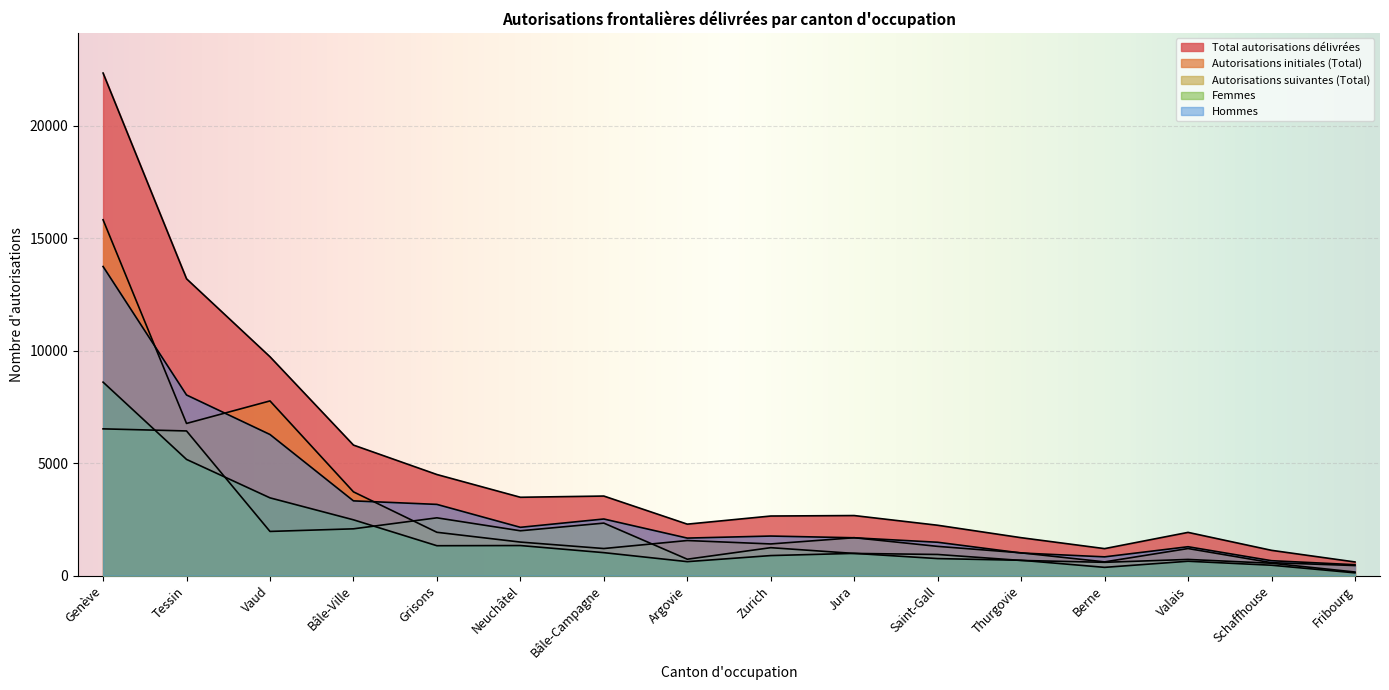

True or false: Total autorisations délivrées and Femmes intersect in this chart.

False